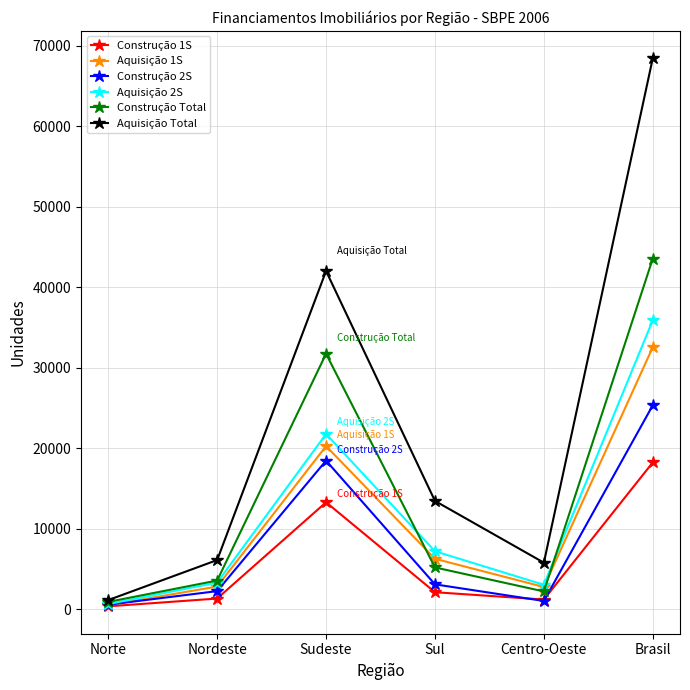

List the series in order of their peak value, lowest first.

Construção 1S, Construção 2S, Aquisição 1S, Aquisição 2S, Construção Total, Aquisição Total